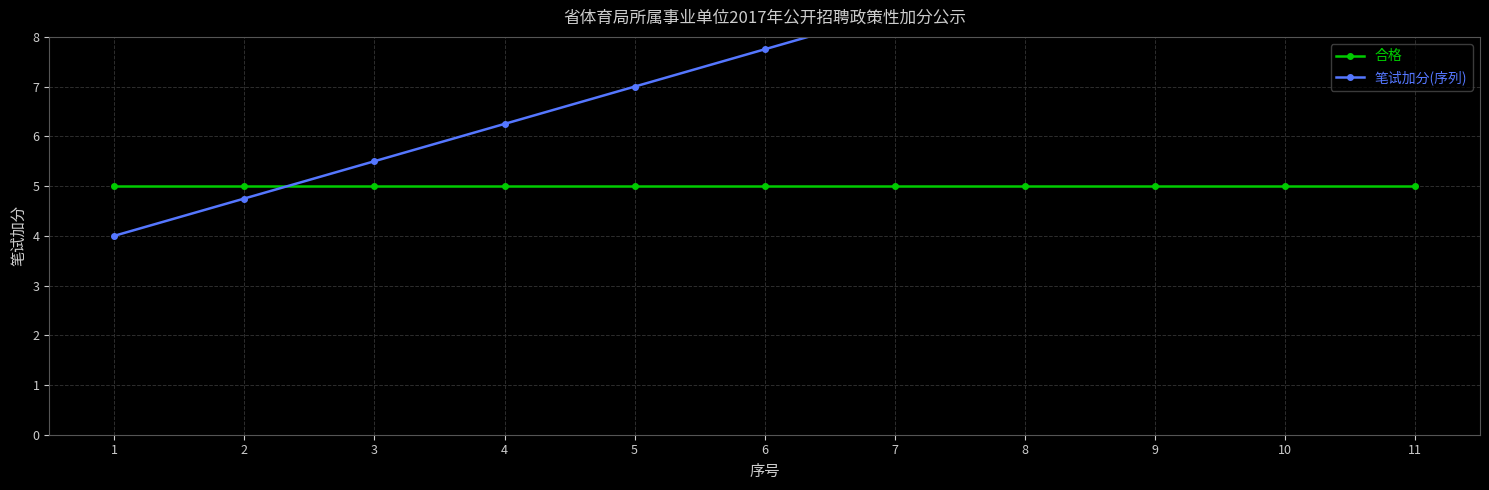

Which category has the highest value in the 笔试加分(序列) series?

11